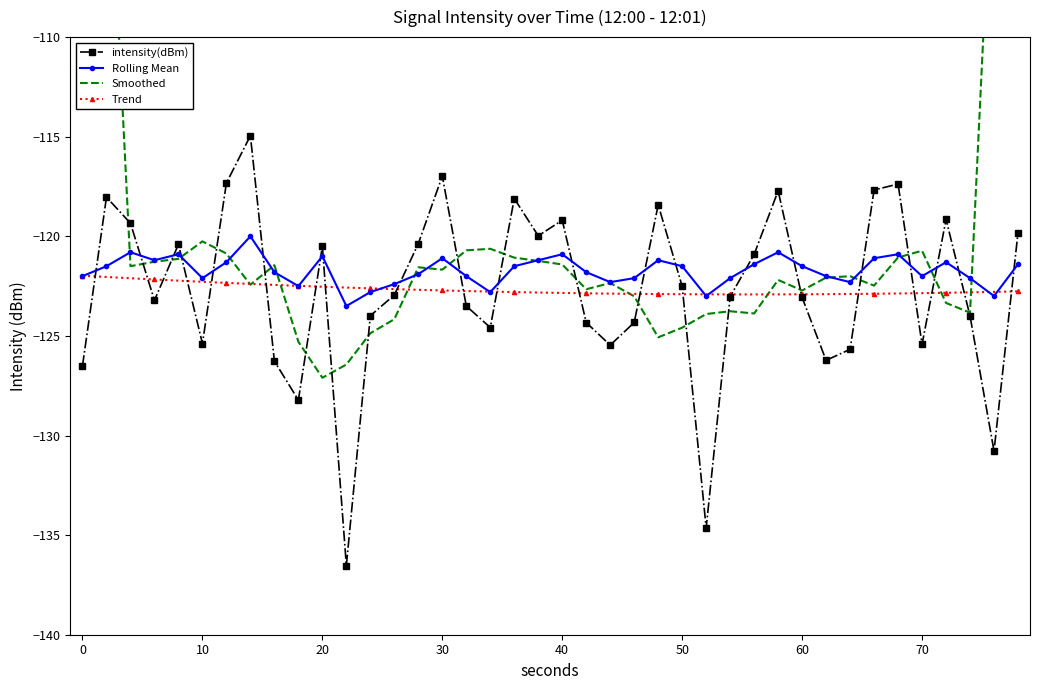

In Rolling Mean, how many points are higher than both neighbors (excluding endpoints)?

10